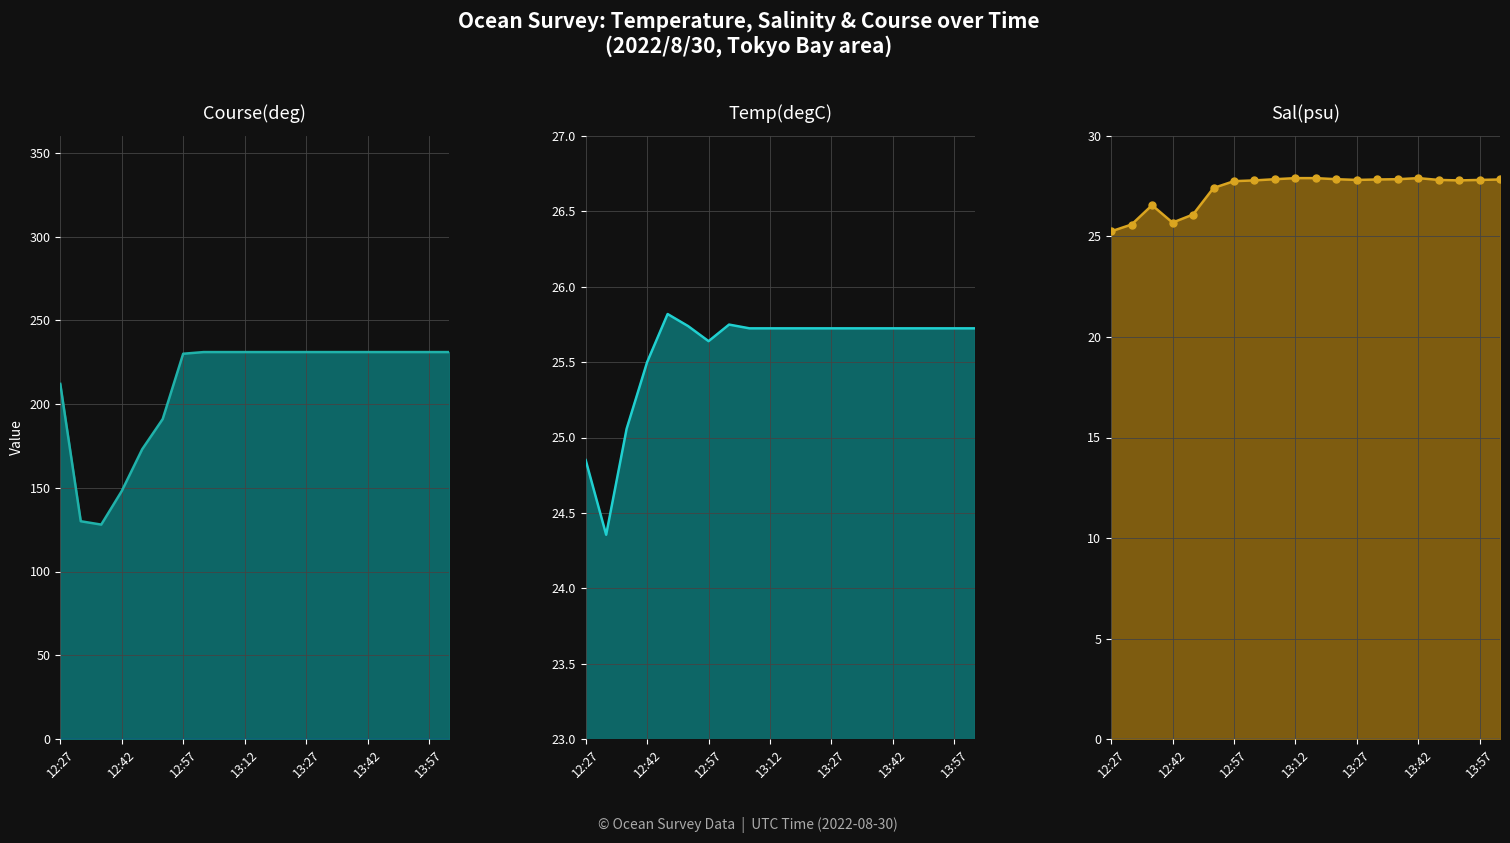

At which label does Sal(psu)_markers reach its minimum?

12:27